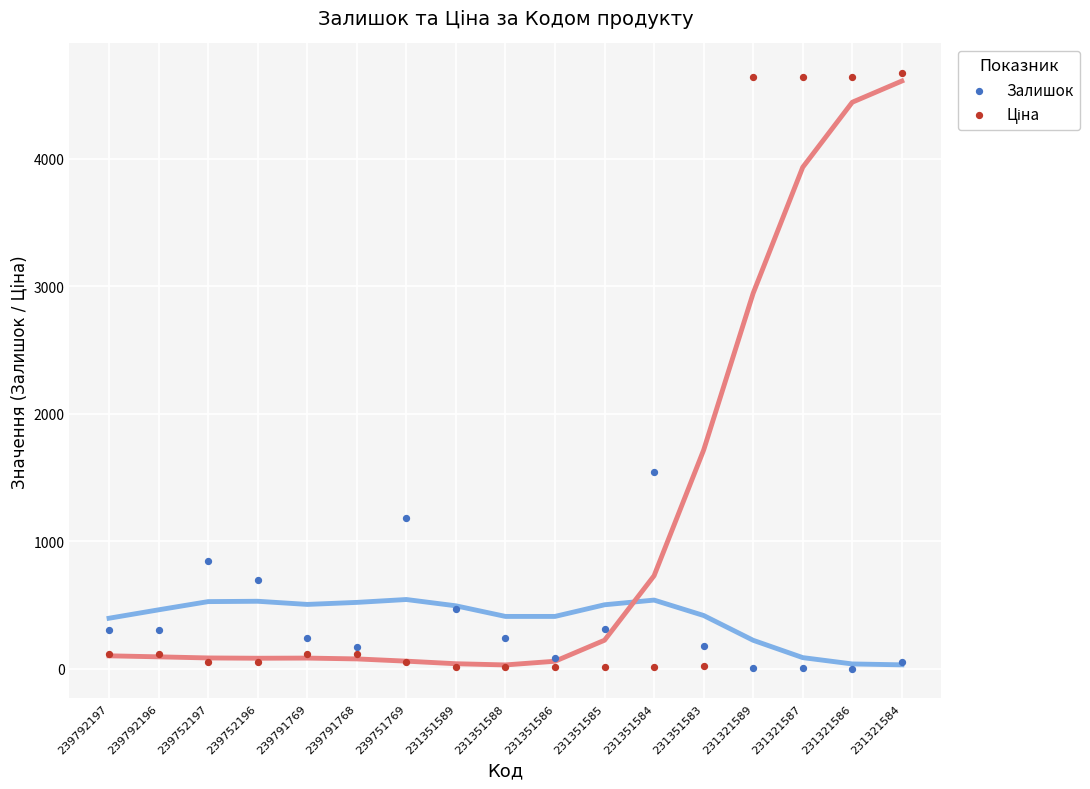

Across all data points, what is the range of Y values (max minus min)?

4671.9